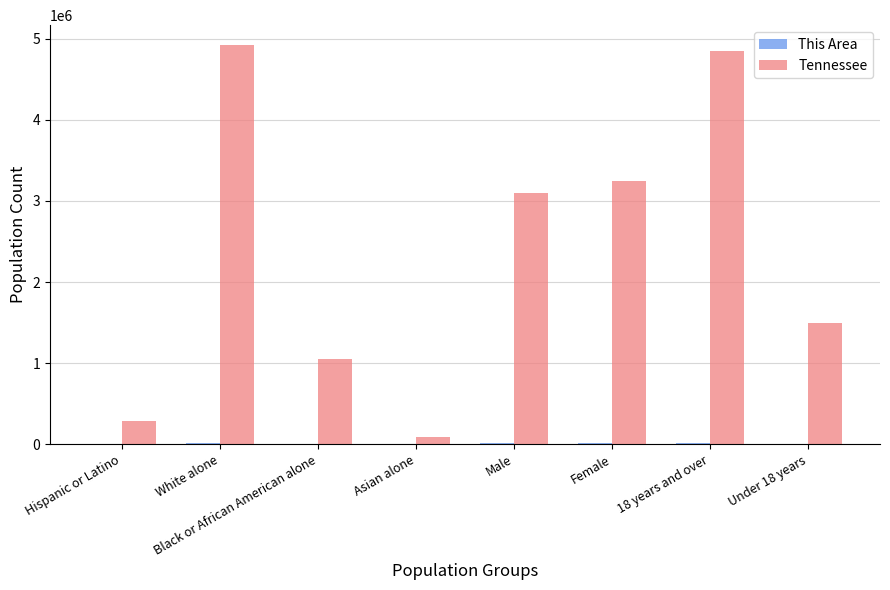

At which label is Tennessee closest to 2506595?

Male